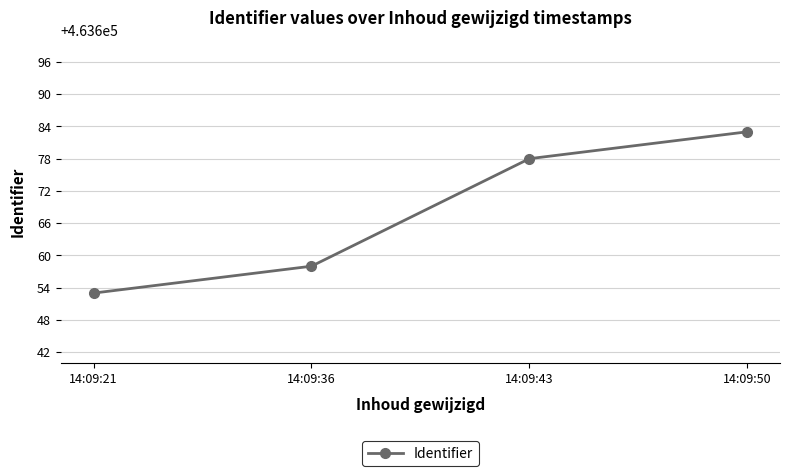

Is it true that the value at 14:09:21 is 463653?

True